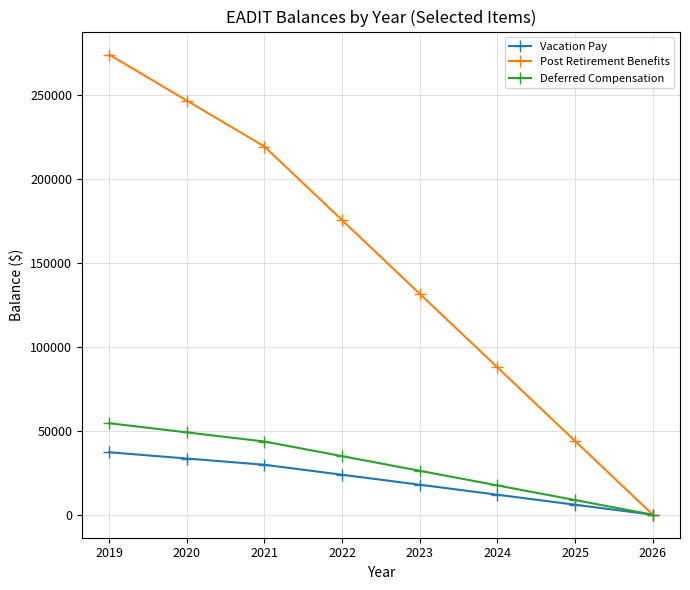

What is the spread (max minus min) of values at 2019?

236898.0